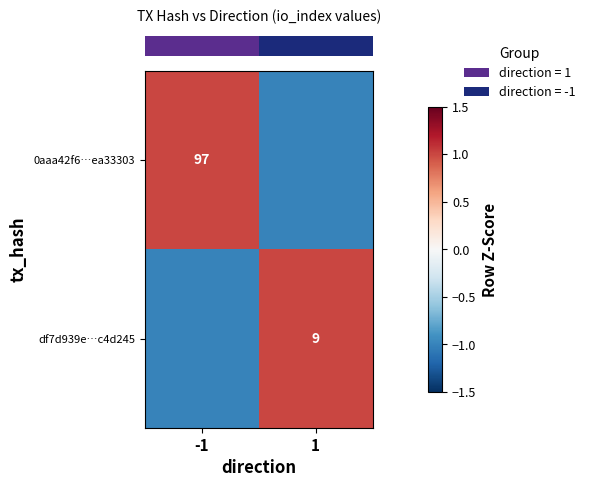

True or false: row_1 has a value of 1 at 1.

False